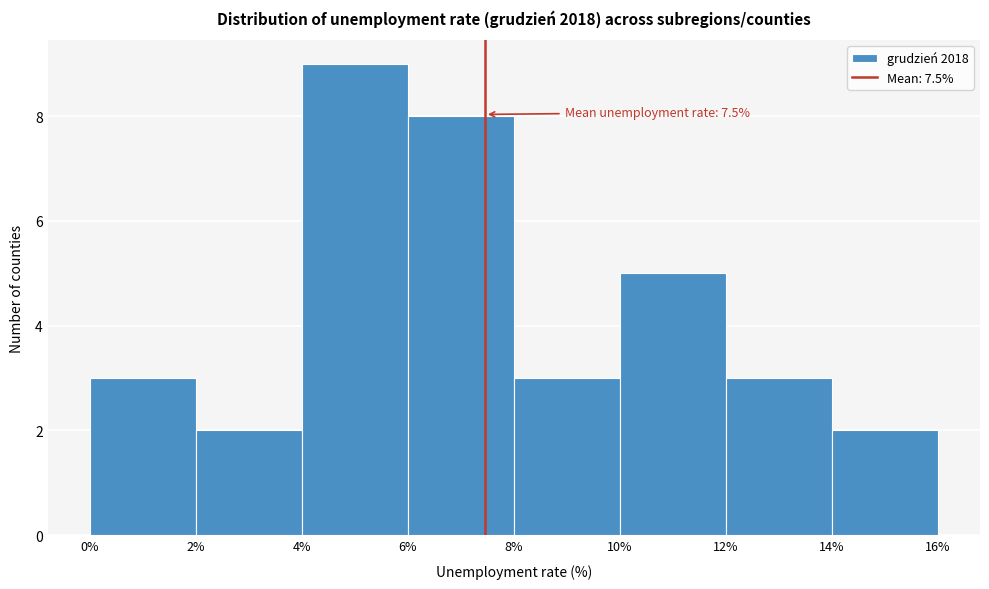

Over which range of the x-axis is the bar tallest?

4% to 6%